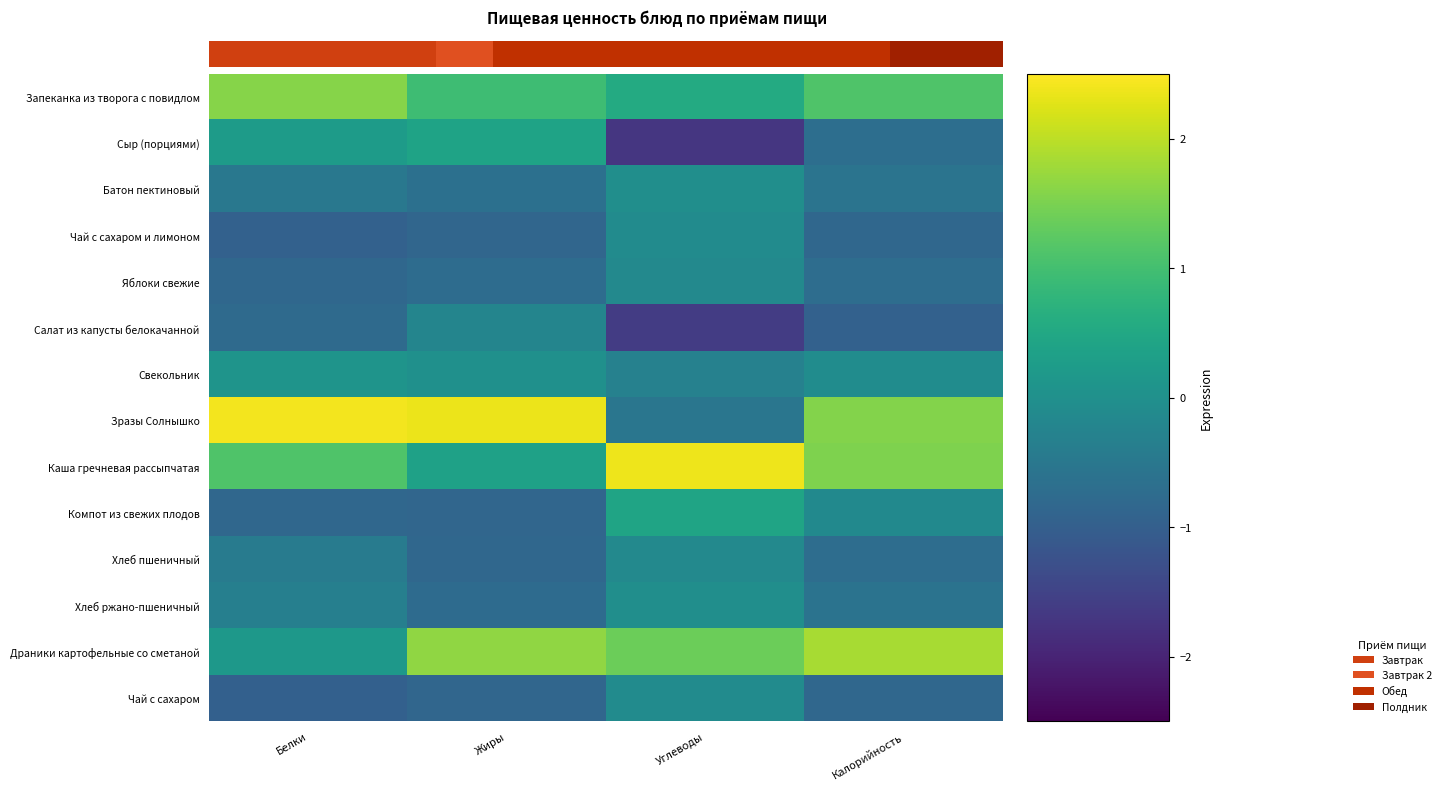

At how many categories does at least one series exceed 1?

4